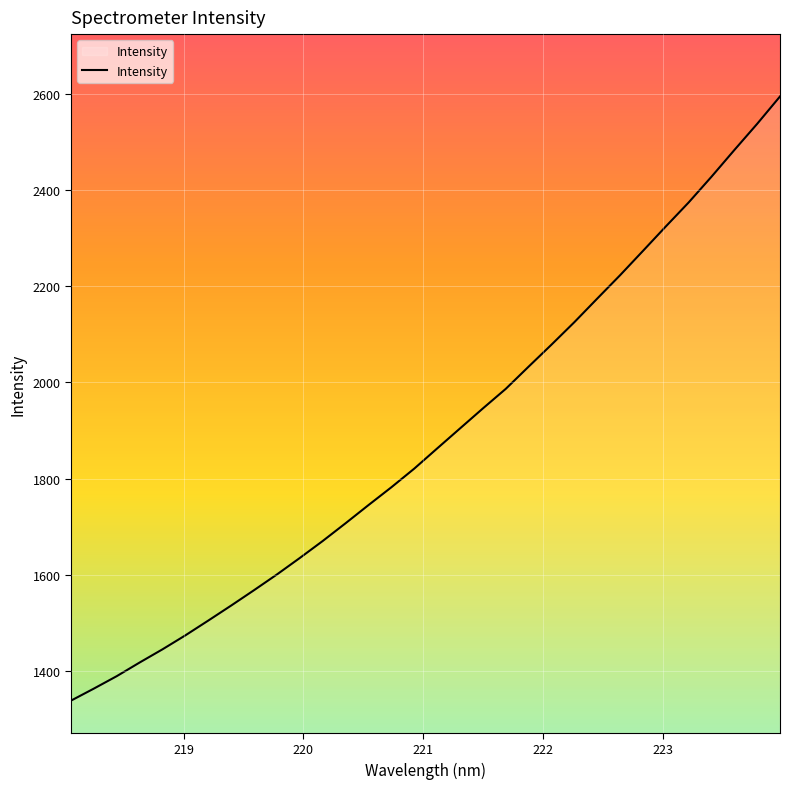

What is the smallest value displayed?

1338.1